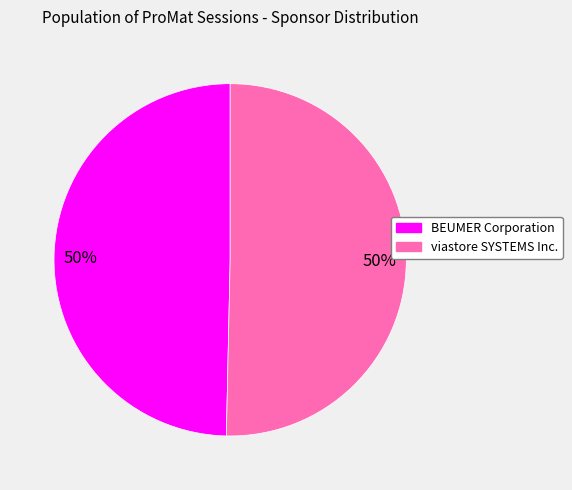

To the nearest percent, what is the combined percentage of BEUMER Corporation and viastore SYSTEMS Inc.?

100%